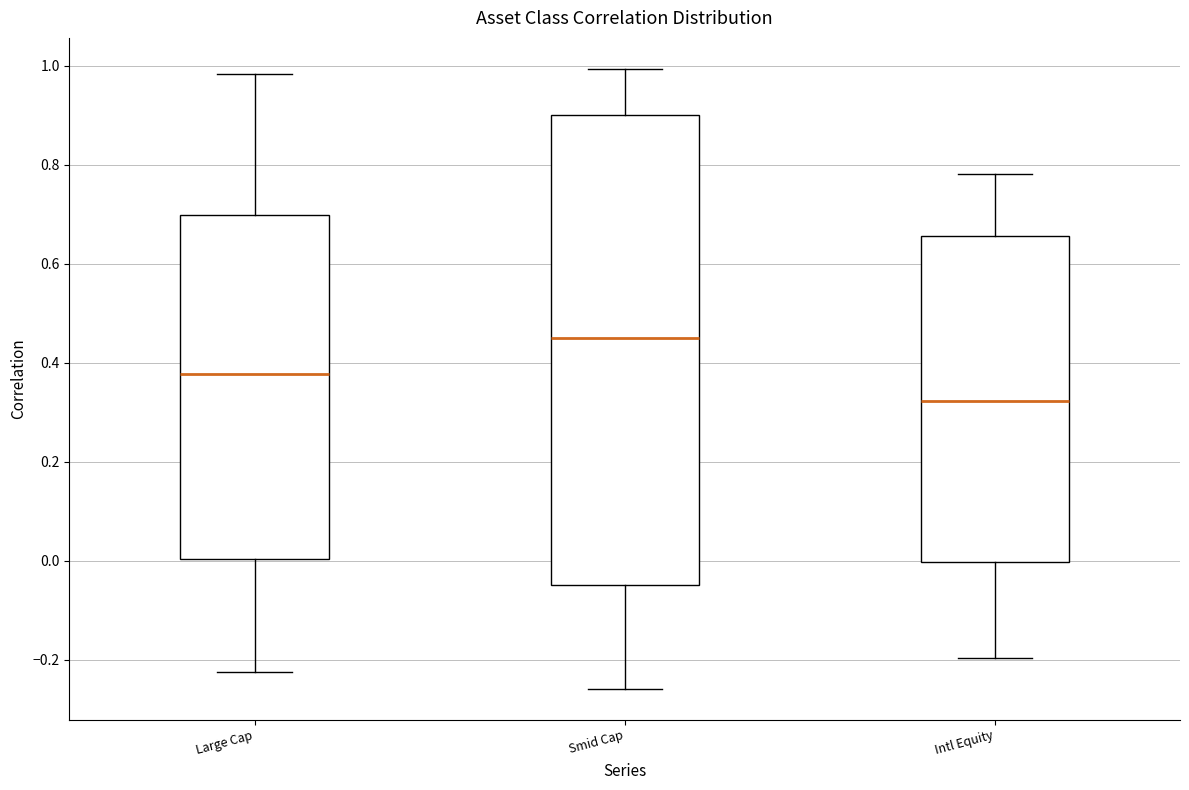

Comparing the boxes themselves (not the whiskers), which one is the tallest?

Smid Cap